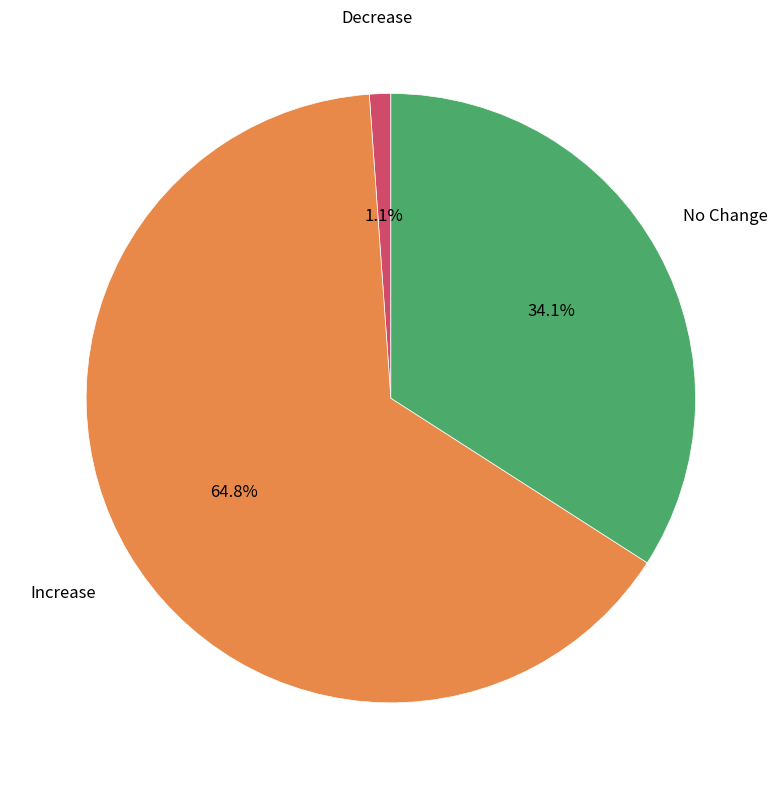

How many slices are in this pie chart?

3